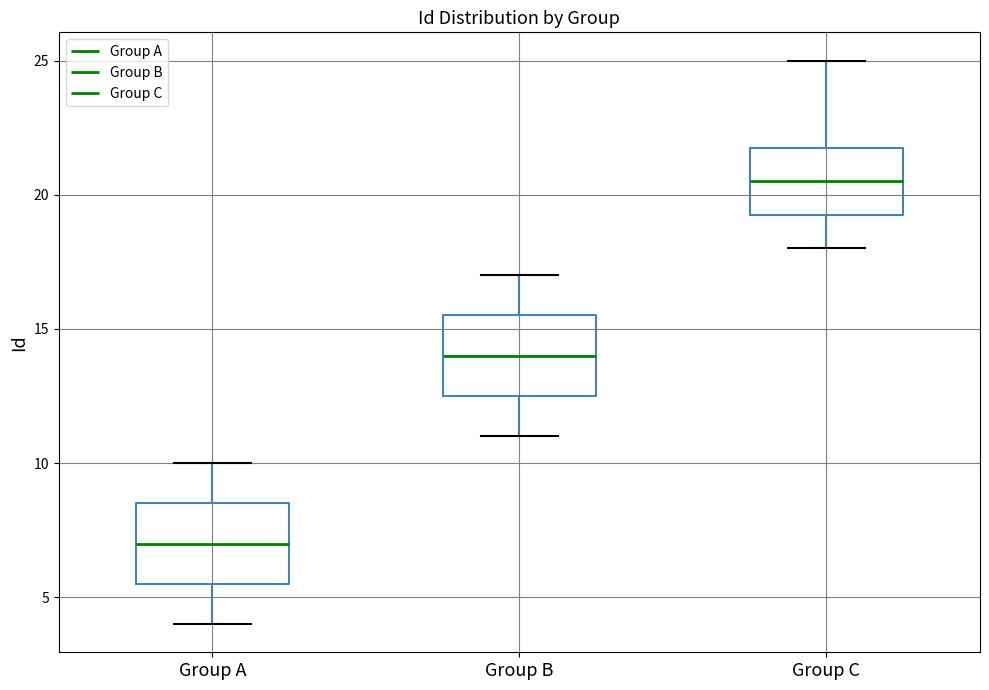

Reading left to right, transcribe this box plot: for each box, give where its median line is, the range the box spans, and where its two whiskers end, as read against the y-axis. The values are not printed on the chart, so give them approximately, as read against the axis.

Group A: median 7.0, box 5.5 to 8.5, whiskers 4.0 to 10.0
Group B: median 14.0, box 12.5 to 15.5, whiskers 11.0 to 17.0
Group C: median 20.5, box 19.5 to 22.0, whiskers 18.0 to 25.0